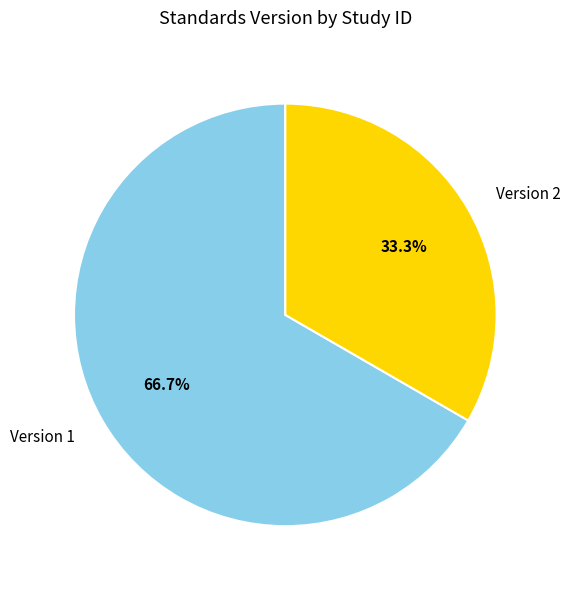

Rank the categories by value from lowest to highest.

Version 2, Version 1